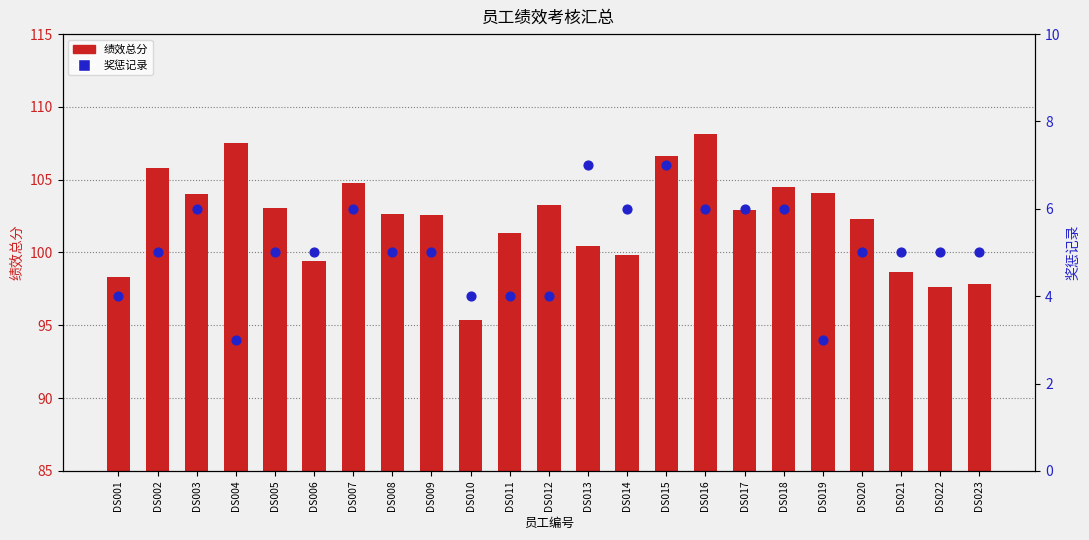

Is the value of 奖惩记录 at DS012 greater than the value of 绩效总分 at DS022?

No